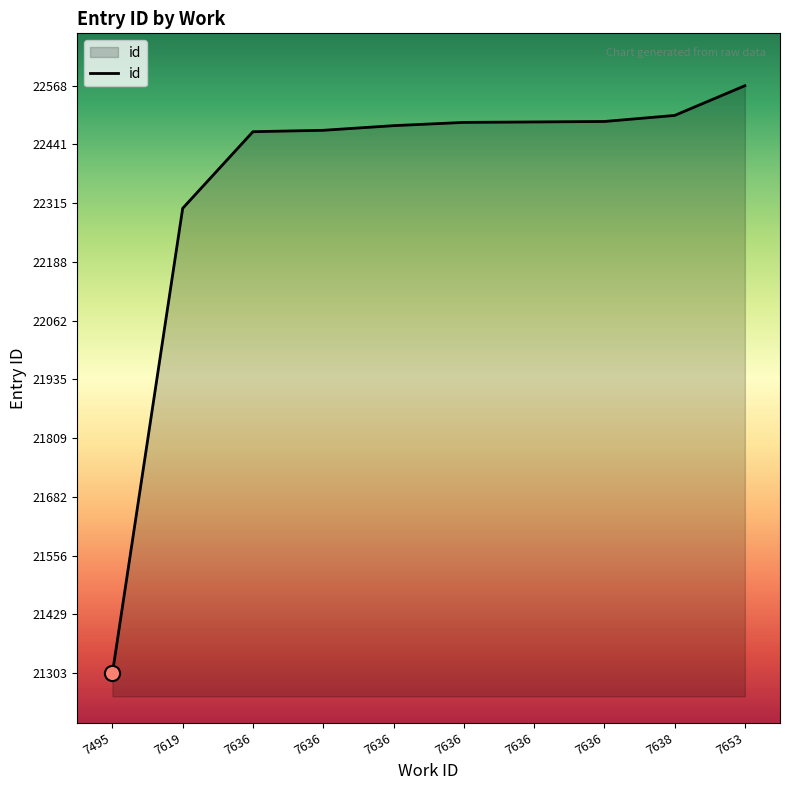

Does the chart have visible grid lines?

No